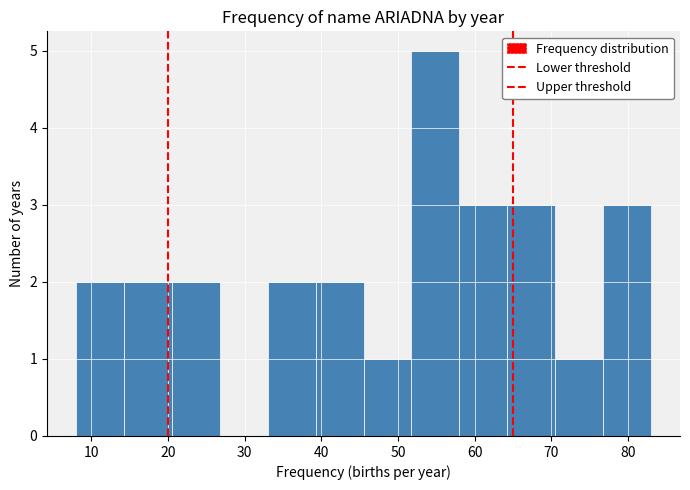

Reading left to right, transcribe this chart: for each bar, give the range it covers on the x-axis and its height. Neither the bar edges nor the heights are printed on the chart, so give them approximately, as read against the axes.

8 to 14: 2
14 to 21: 2
21 to 27: 2
27 to 33: 0
33 to 39: 2
39 to 46: 2
46 to 52: 1
52 to 58: 5
58 to 64: 3
64 to 71: 3
71 to 77: 1
77 to 83: 3